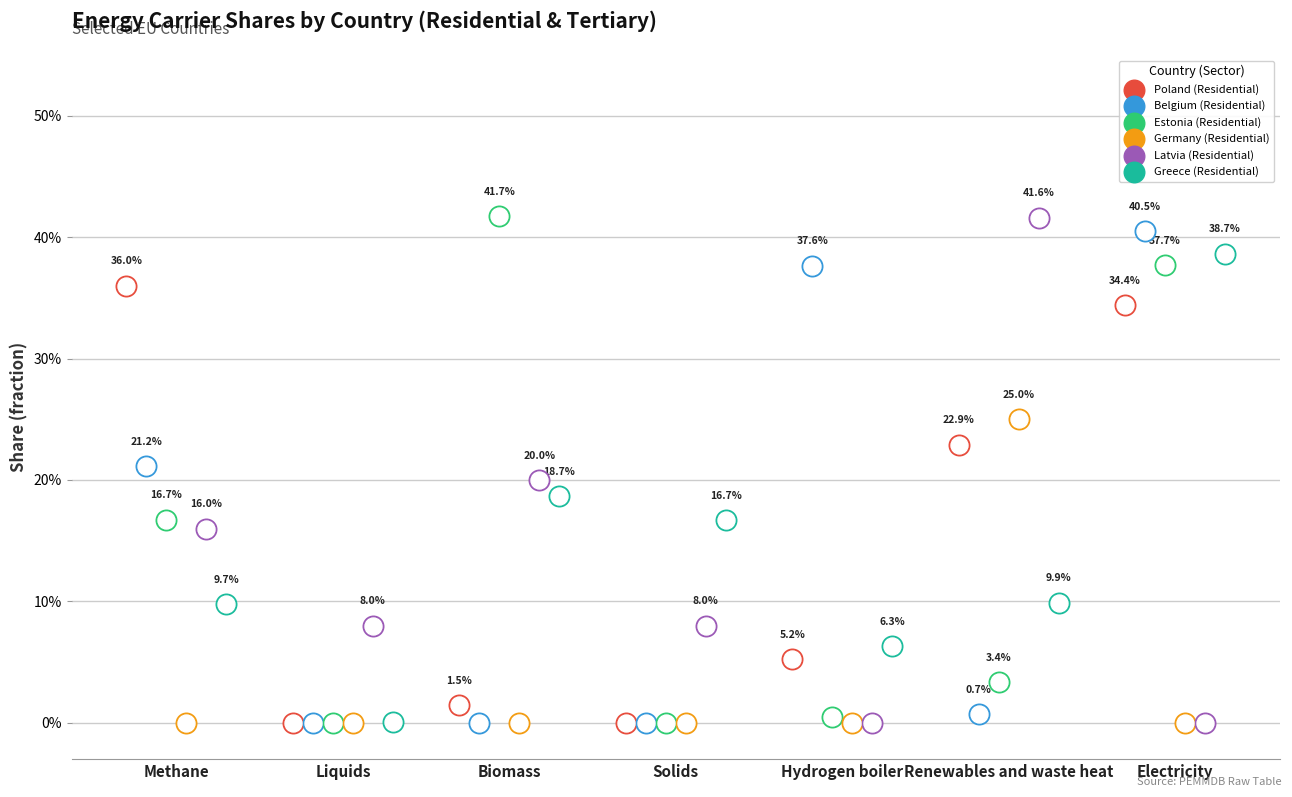

At how many categories does at least one series exceed 0?

7